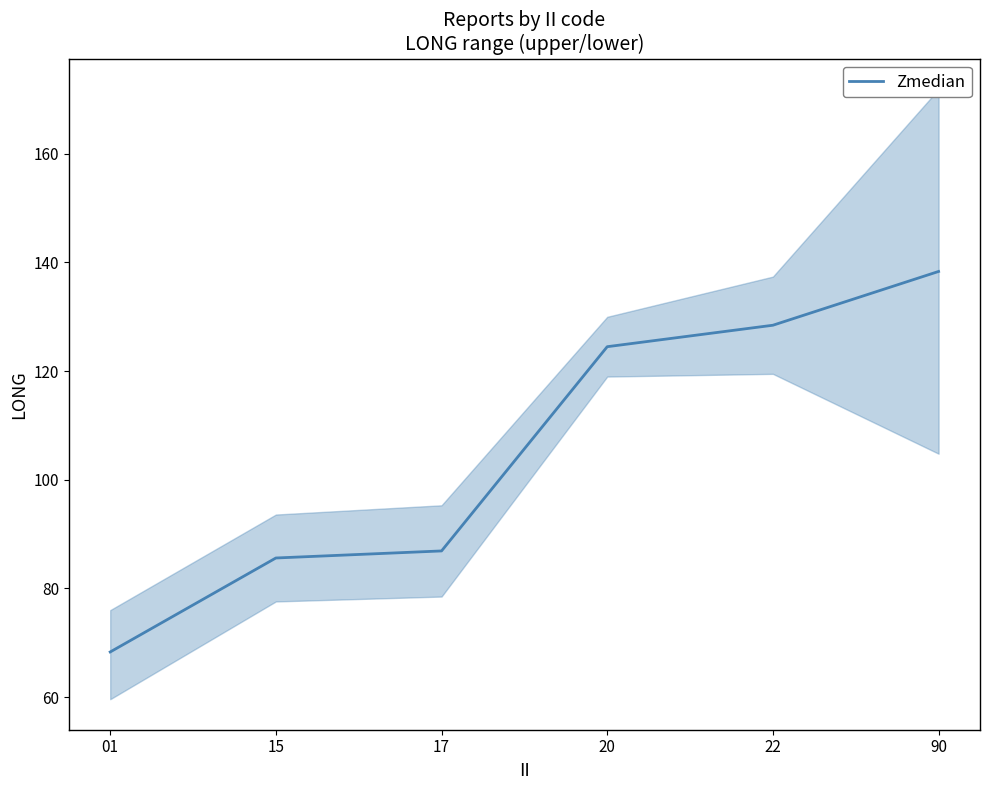

What is the sum of all values?

632.1